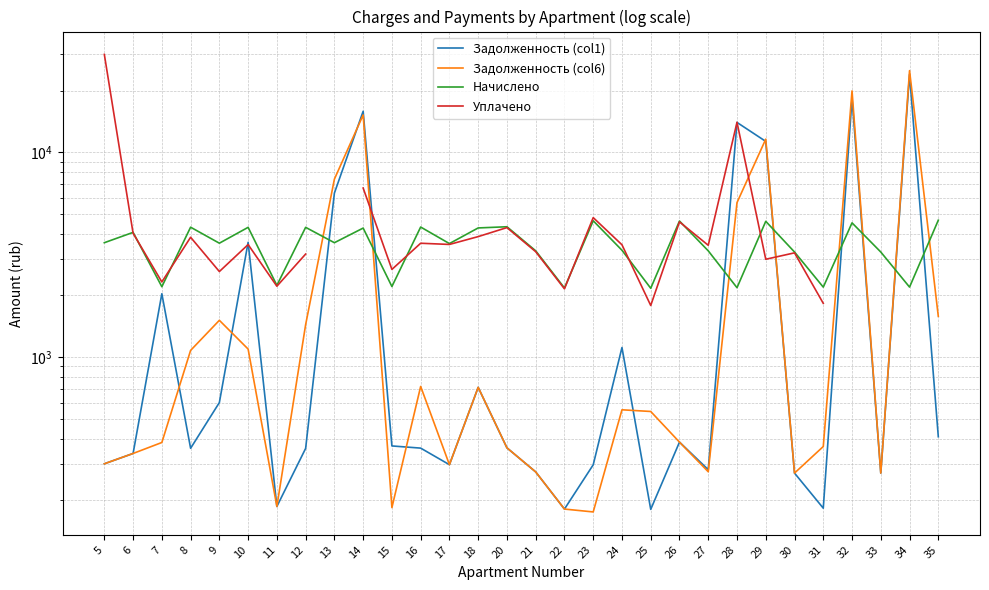

What is the spread (max minus min) of values at 22?

1993.1